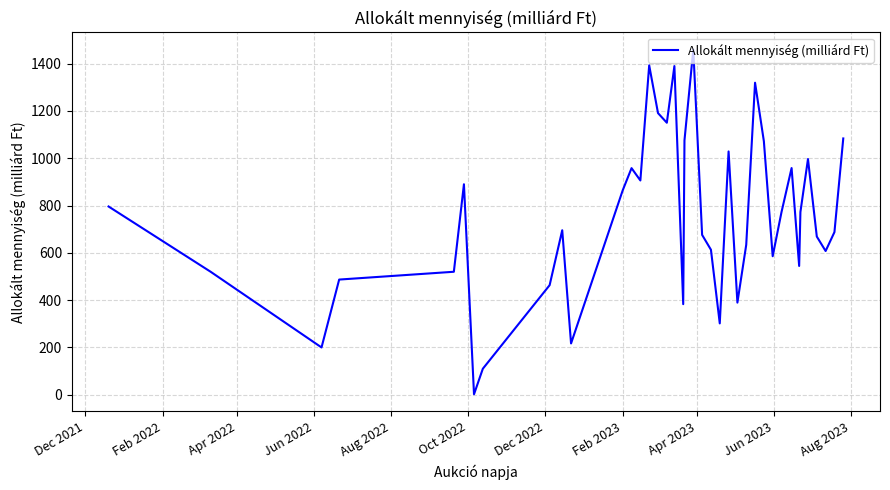

What is the difference between the maximum and minimum values?

1457.2